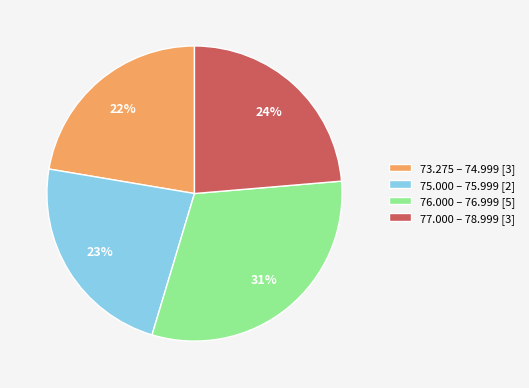

Does any single category account for the majority?

No